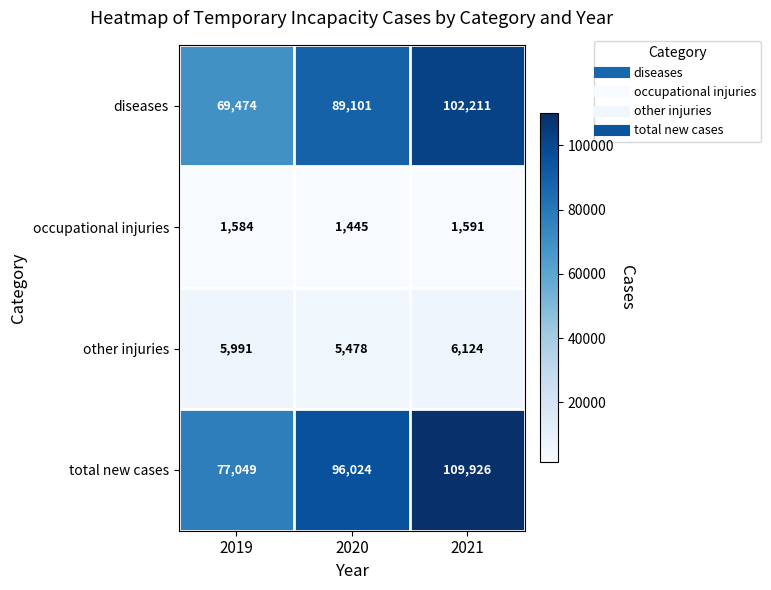

Between 2019 and 2020, which series saw the biggest shift?

diseases